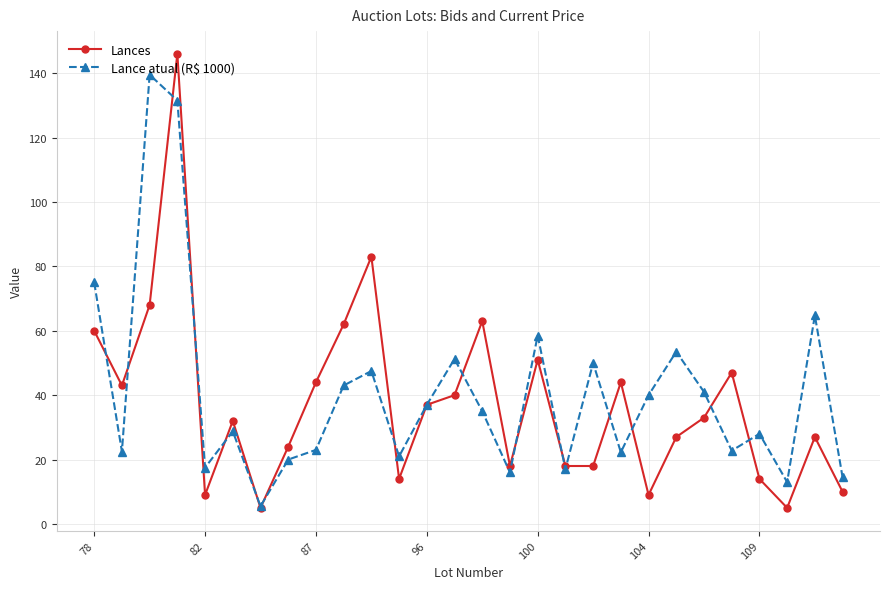

What is the maximum value for Lances?

146.0